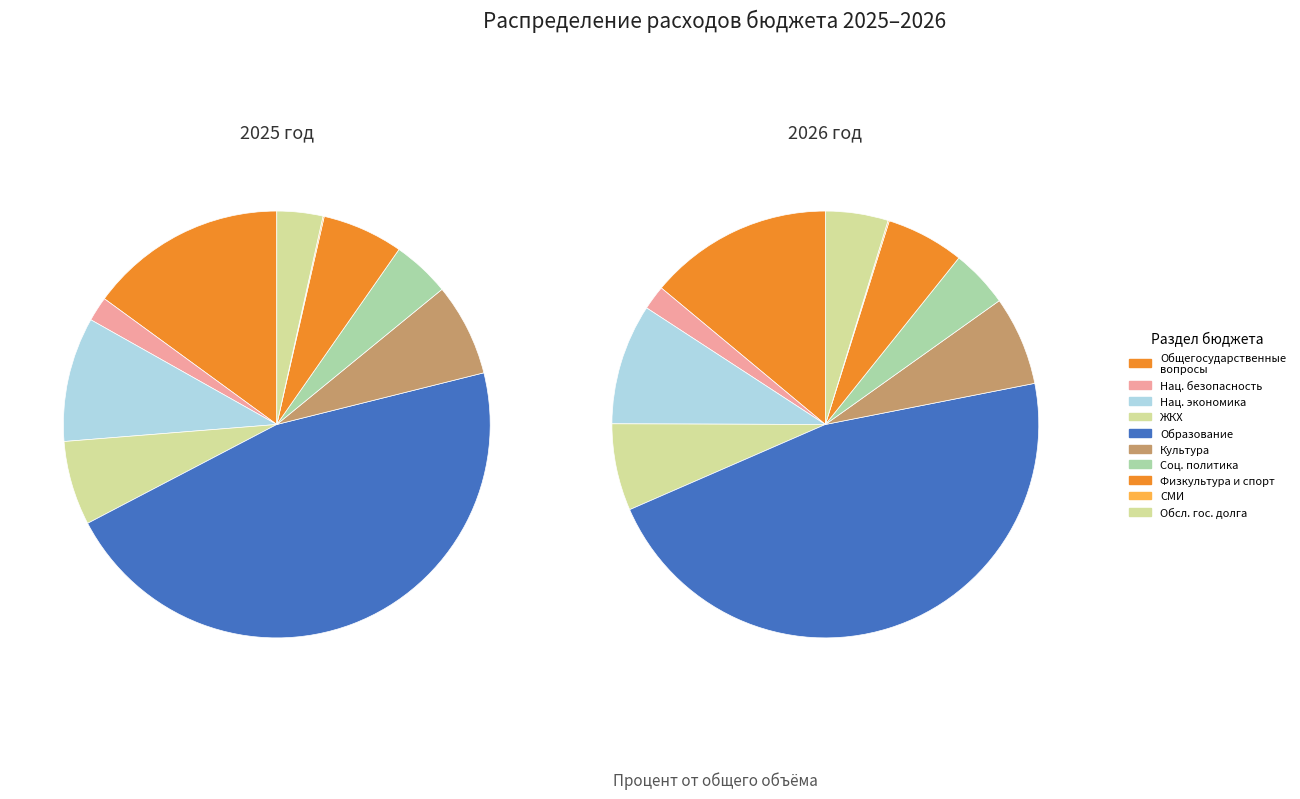

Which series has the largest range (max minus min)?

values_2025